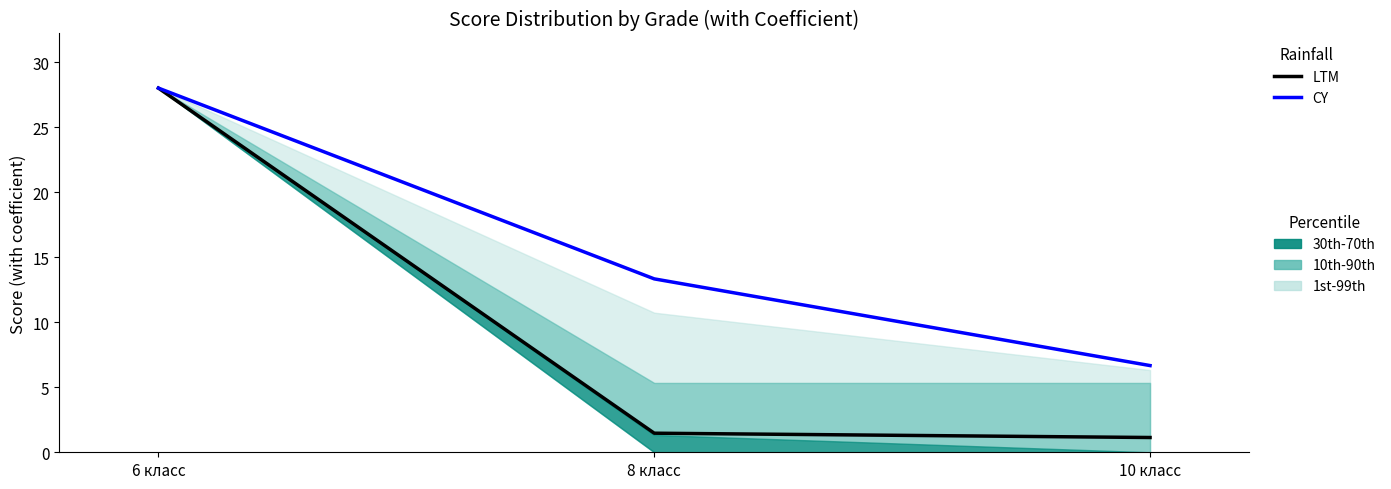

Reading right to left, what are all the values shown in this chart?

LTM: 1.1	1.5	28.0
CY: 6.7	13.3	28.0